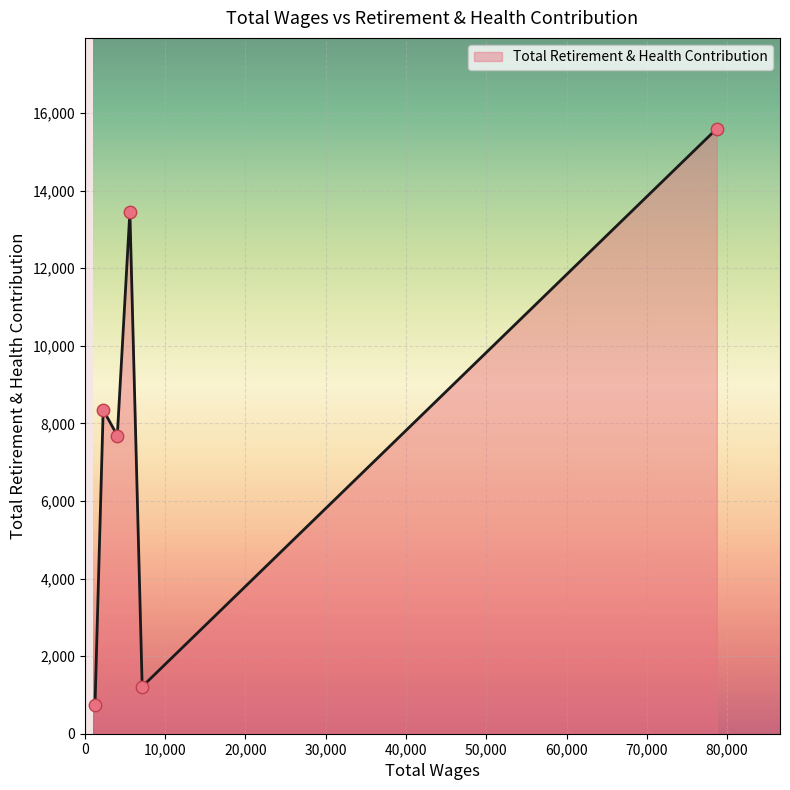

How many interior local peaks (higher than both neighbors) does the data have?

2